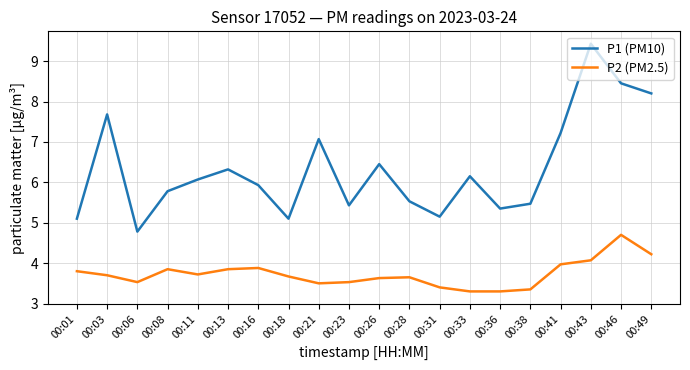

Which series has the largest total across all categories?

P1 (PM10)